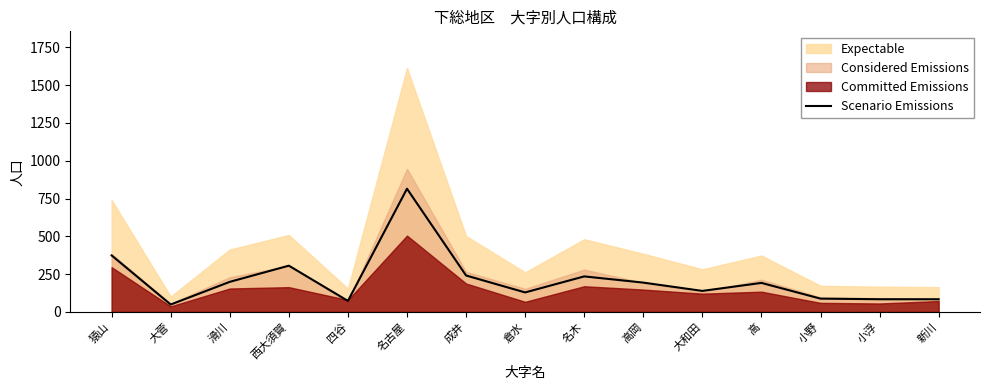

Reading left to right, extract all data points from this chart.

374	49	199	306	73	815	241	129	235	194	139	192	88	84	84